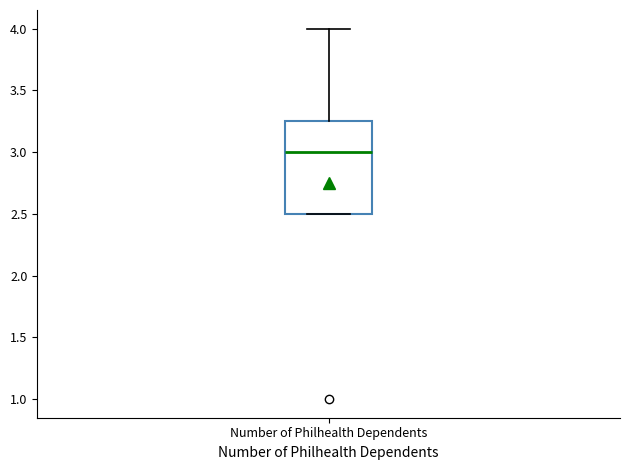

Where is the lower edge of the box for Number of Philhealth Dependents on the y-axis? The values are not printed on the chart, so give them approximately, as read against the axis.

2.50